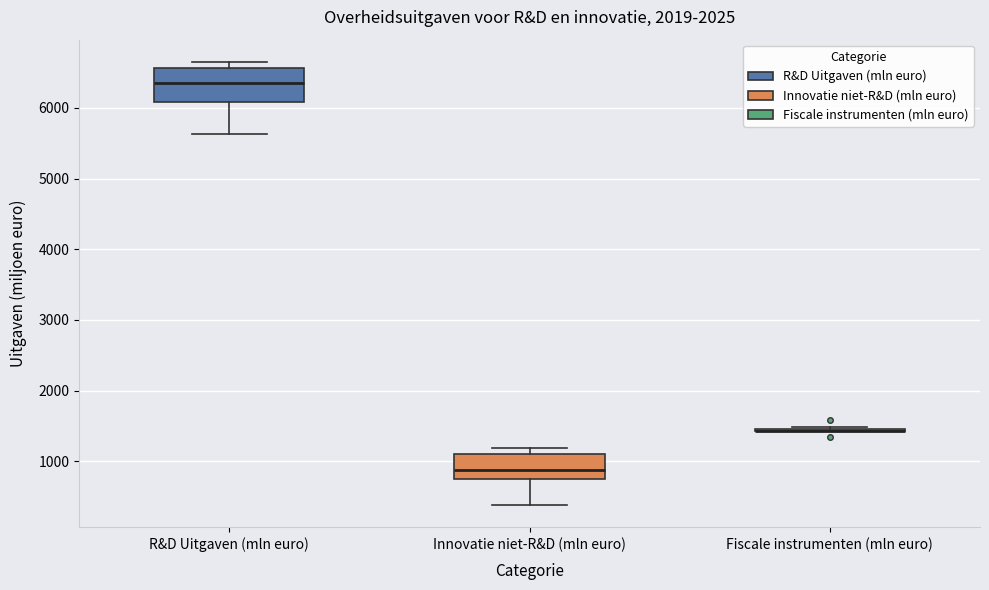

Which box is the tallest, from its lower edge to its upper edge?

R&D Uitgaven (mln euro)